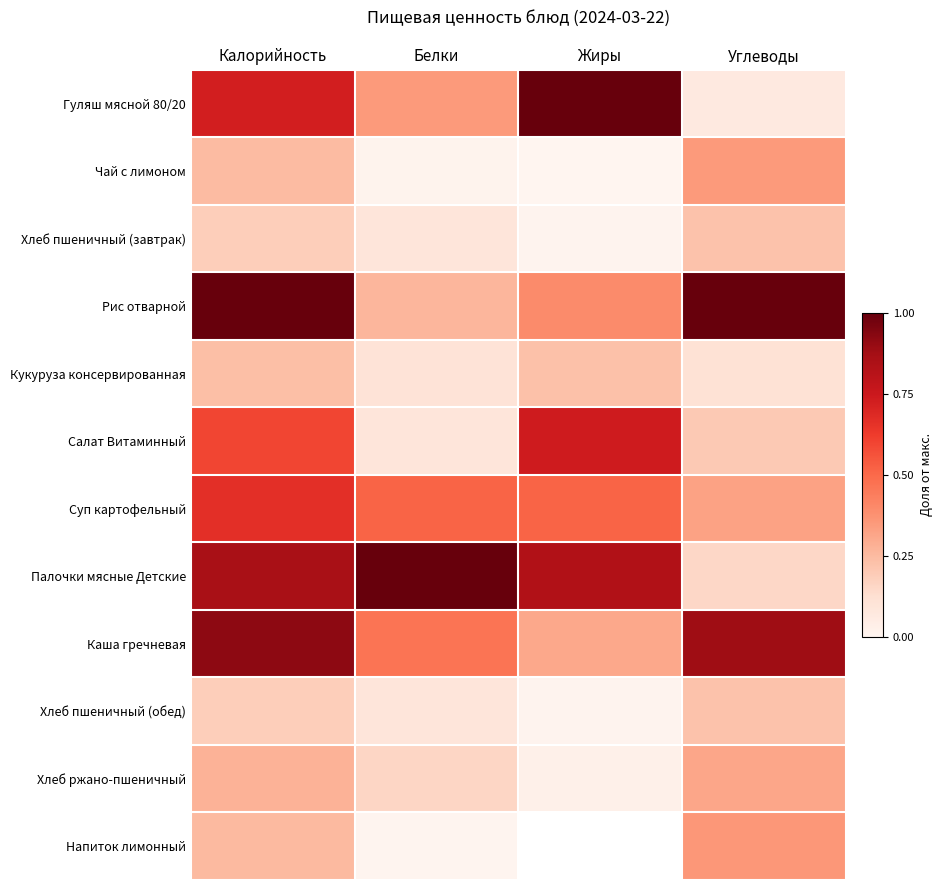

Reading left to right, list all the values displayed in this chart.

Гуляш мясной 80/20: Калорийность=0.7	Белки=0.3	Жиры=1.0	Углеводы=0.1
Чай с лимоном: Калорийность=0.2	Белки=0.0	Жиры=0.0	Углеводы=0.3
Хлеб пшеничный (завтрак): Калорийность=0.2	Белки=0.1	Жиры=0.0	Углеводы=0.2
Рис отварной: Калорийность=1.0	Белки=0.3	Жиры=0.4	Углеводы=1.0
Кукуруза консервированная: Калорийность=0.2	Белки=0.1	Жиры=0.2	Углеводы=0.1
Салат Витаминный: Калорийность=0.6	Белки=0.1	Жиры=0.7	Углеводы=0.2
Суп картофельный: Калорийность=0.7	Белки=0.5	Жиры=0.5	Углеводы=0.3
Палочки мясные Детские: Калорийность=0.9	Белки=1.0	Жиры=0.8	Углеводы=0.2
Каша гречневая: Калорийность=0.9	Белки=0.5	Жиры=0.3	Углеводы=0.9
Хлеб пшеничный (обед): Калорийность=0.2	Белки=0.1	Жиры=0.0	Углеводы=0.2
Хлеб ржано-пшеничный: Калорийность=0.3	Белки=0.2	Жиры=0.0	Углеводы=0.3
Напиток лимонный: Калорийность=0.3	Белки=0.0	Жиры=0.0	Углеводы=0.4